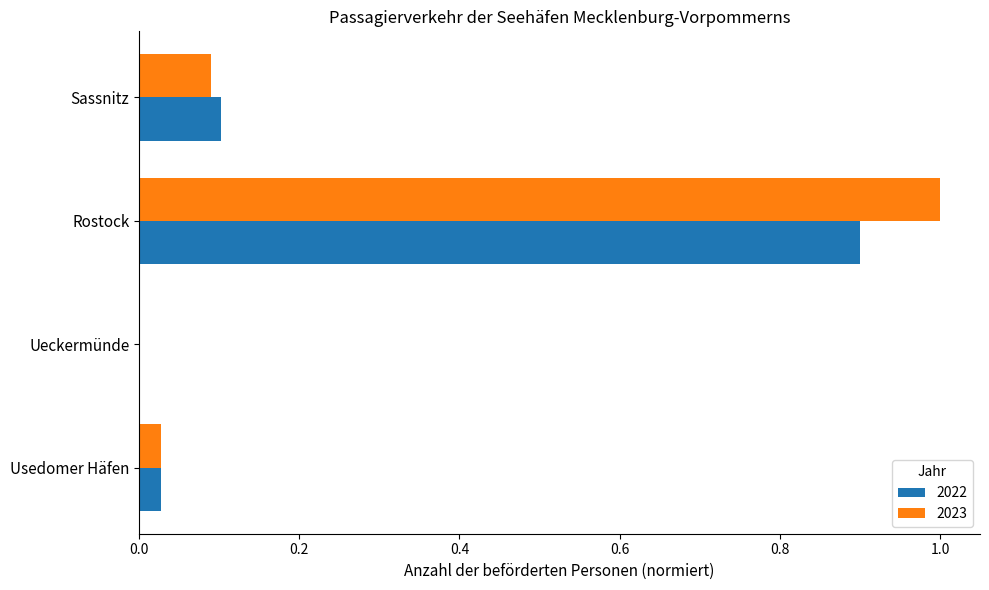

What are all the series names shown in the legend?

2022, 2023